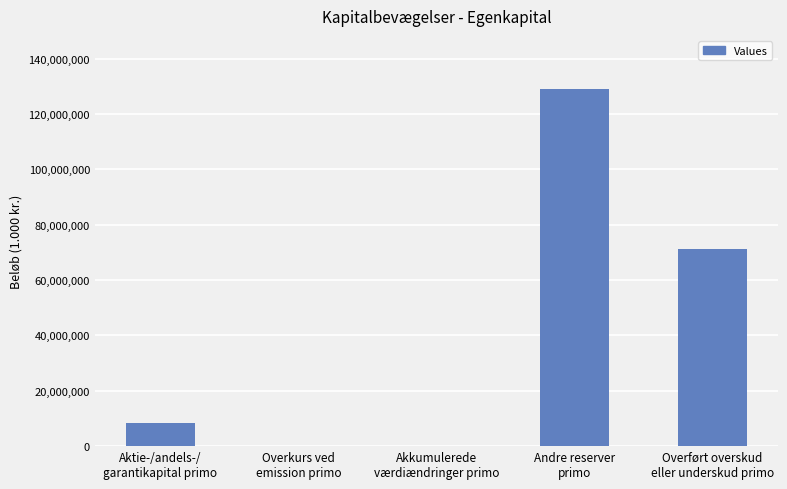

What is the maximum value shown in the chart?

128922490